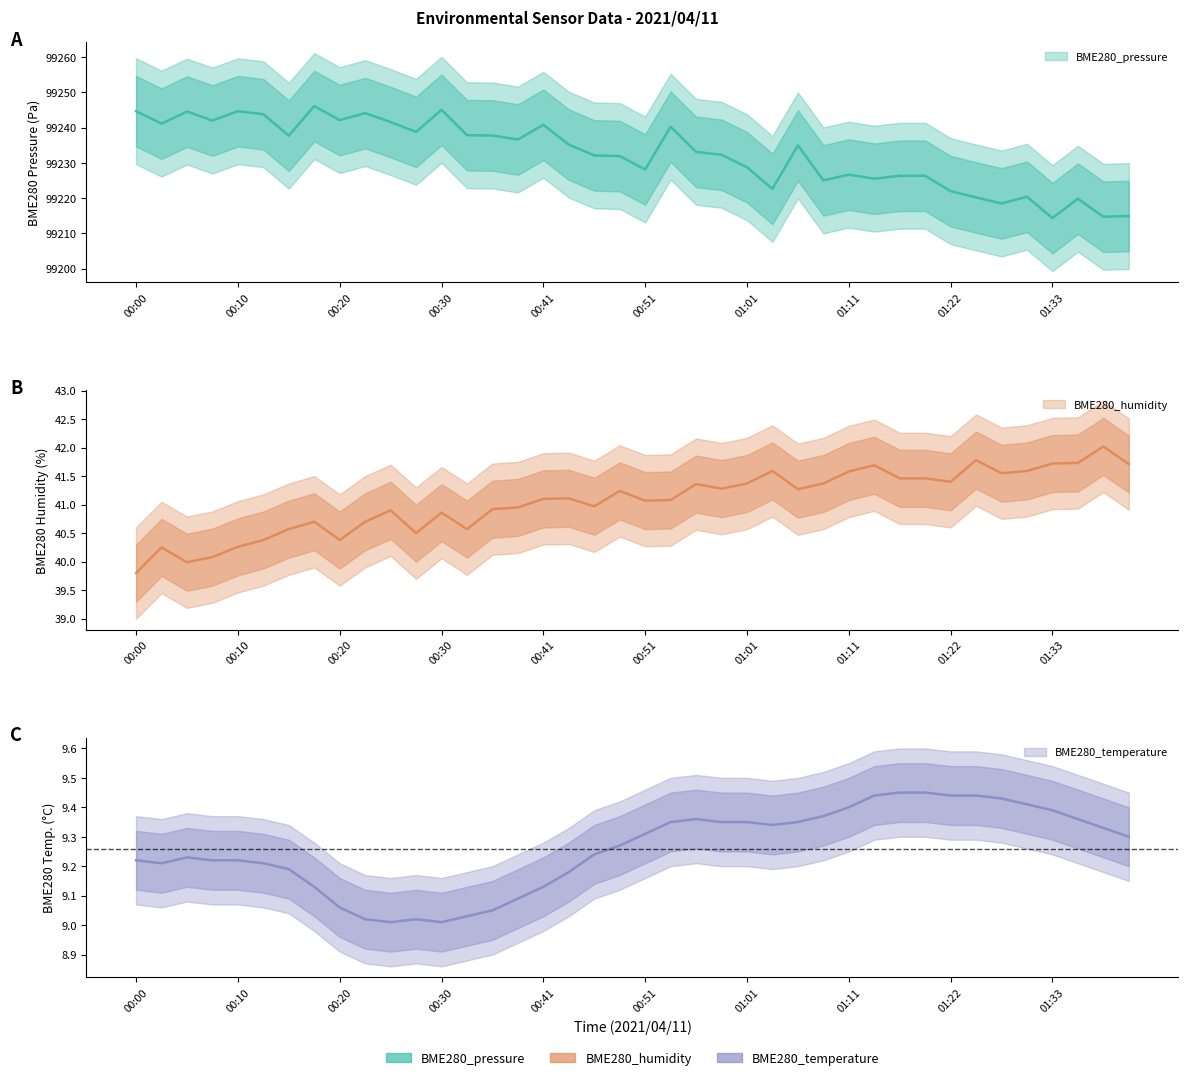

Reading left to right, transcribe all the data shown in this chart.

BME280_pressure: 99244.6	99241.1	99244.5	99242.0	99244.6	99243.8	99237.7	99246.1	99242.1	99244.1	99241.6	99238.8	99245.0	99237.8	99237.8	99236.6	99240.8	99235.2	99232.1	99231.9	99228.1	99240.2	99233.1	99232.3	99228.8	99222.6	99234.9	99225.0	99226.7	99225.5	99226.3	99226.3	99222.0	99220.2	99218.5	99220.4	99214.3	99219.8	99214.7	99214.9
BME280_humidity: 39.8	40.2	40.0	40.1	40.3	40.4	40.6	40.7	40.4	40.7	40.9	40.5	40.9	40.6	40.9	41.0	41.1	41.1	41.0	41.2	41.1	41.1	41.4	41.3	41.4	41.6	41.3	41.4	41.6	41.7	41.5	41.5	41.4	41.8	41.5	41.6	41.7	41.7	42.0	41.7
BME280_temperature: 9.2	9.2	9.2	9.2	9.2	9.2	9.2	9.1	9.1	9.0	9.0	9.0	9.0	9.0	9.1	9.1	9.1	9.2	9.2	9.3	9.3	9.3	9.4	9.3	9.3	9.3	9.3	9.4	9.4	9.4	9.4	9.4	9.4	9.4	9.4	9.4	9.4	9.4	9.3	9.3